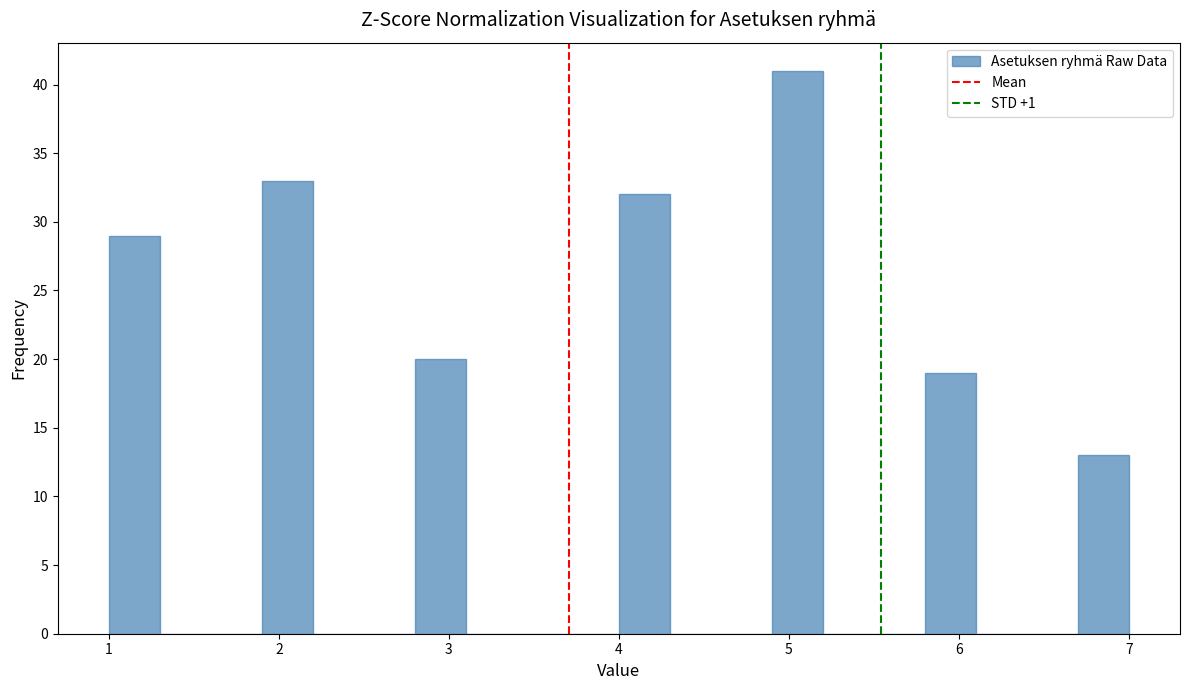

Around what value on the x-axis is the tallest bar? Give the approximate position of its centre, as read against the axis.

5.1